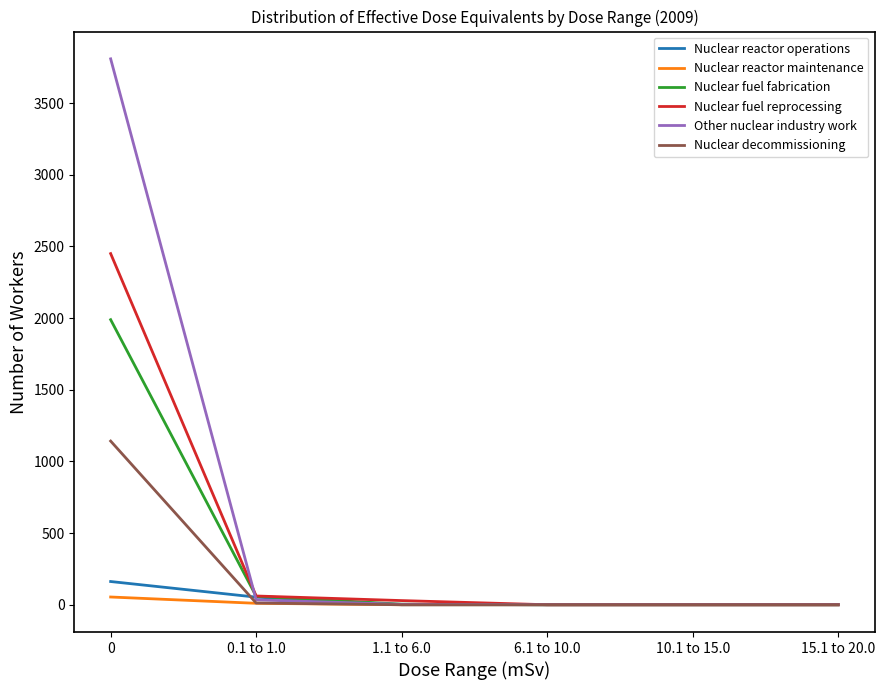

What are all the series names shown in the legend?

Nuclear reactor operations, Nuclear reactor maintenance, Nuclear fuel fabrication, Nuclear fuel reprocessing, Other nuclear industry work, Nuclear decommissioning